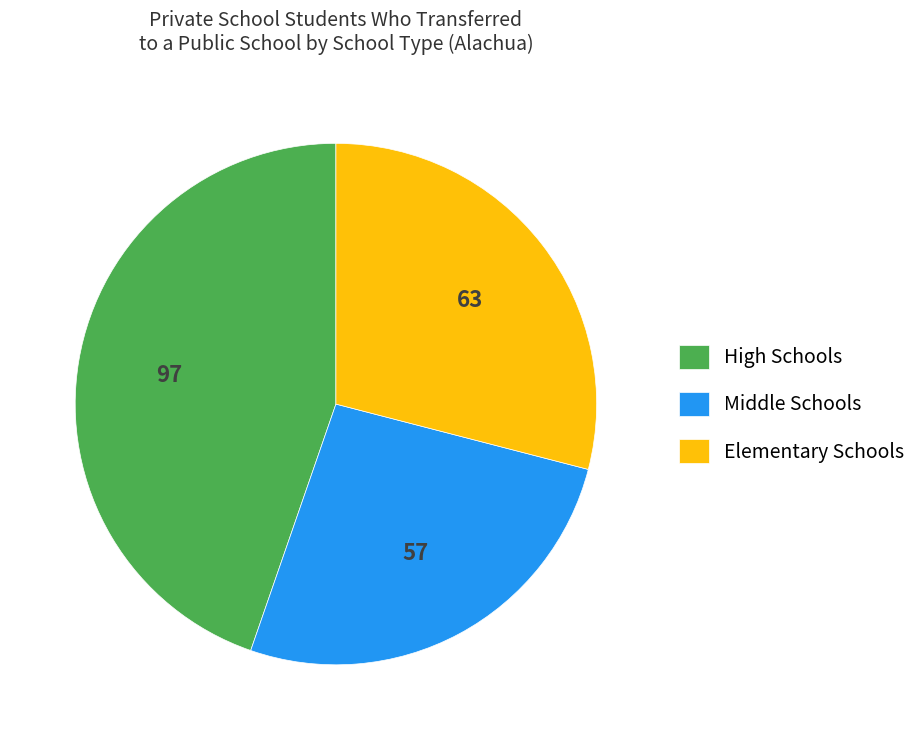

Approximately how many times larger is the value at Elementary Schools compared to High Schools?

0.6